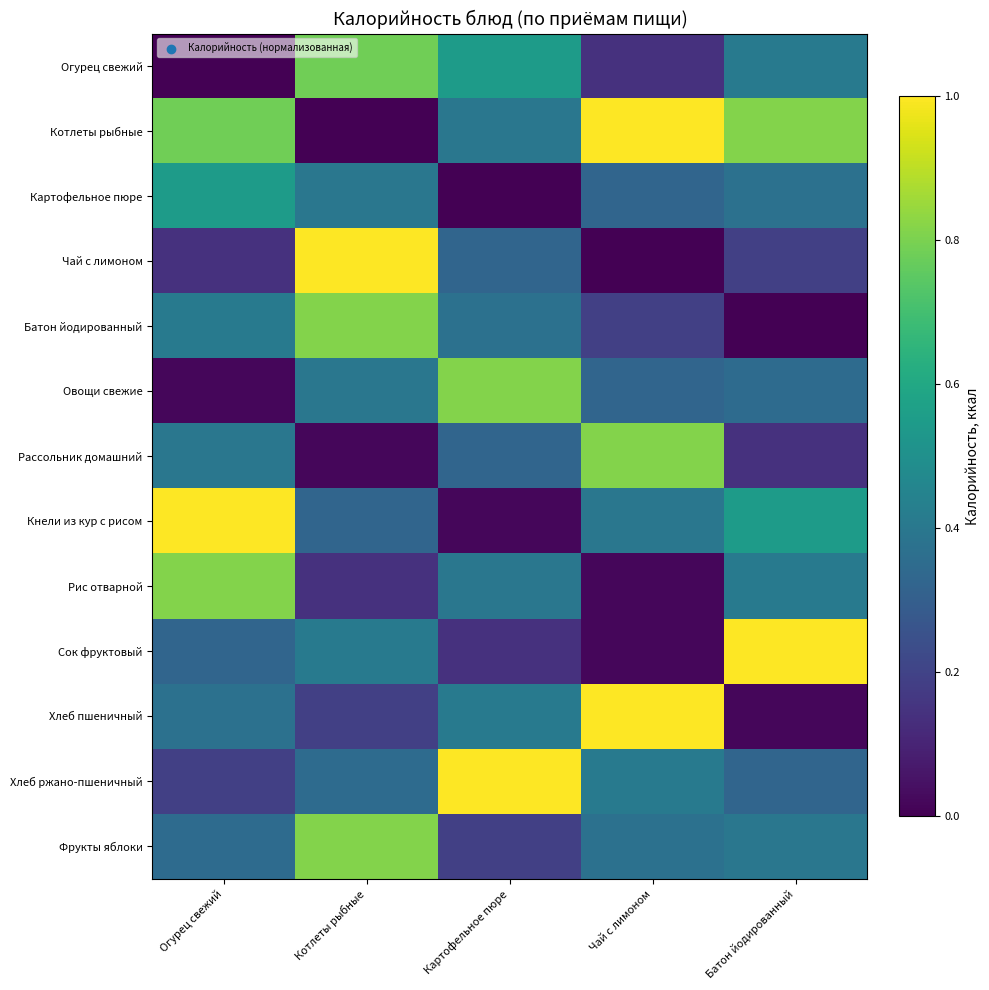

Between Огурец свежий and Чай с лимоном, which series saw the biggest shift?

Рис отварной